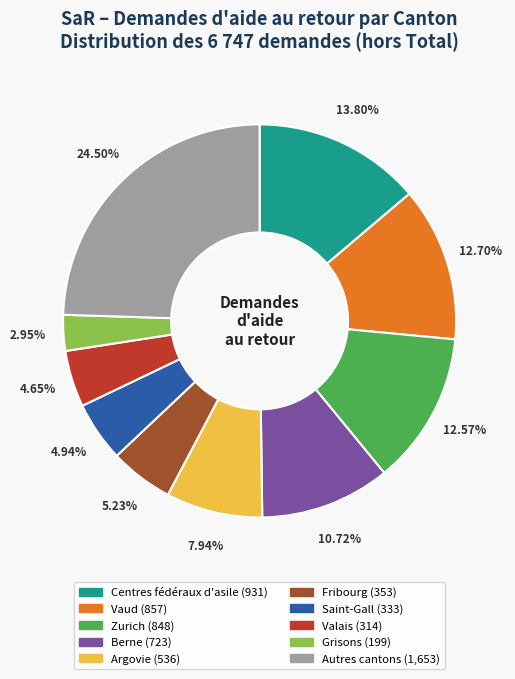

Does any single category account for the majority?

No